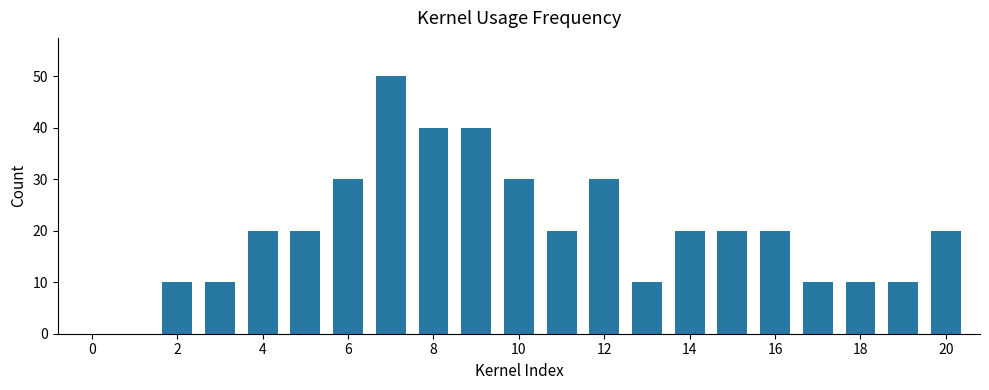

What is the greatest value displayed?

50